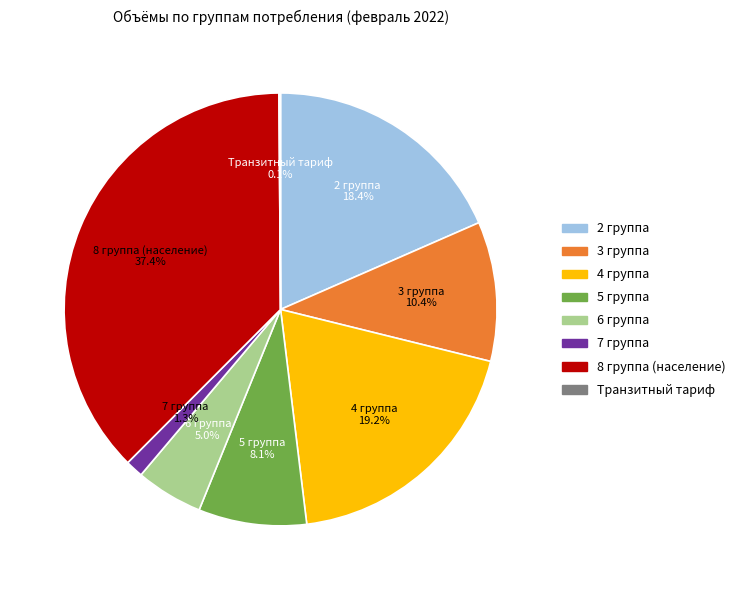

Does any single category account for the majority?

No